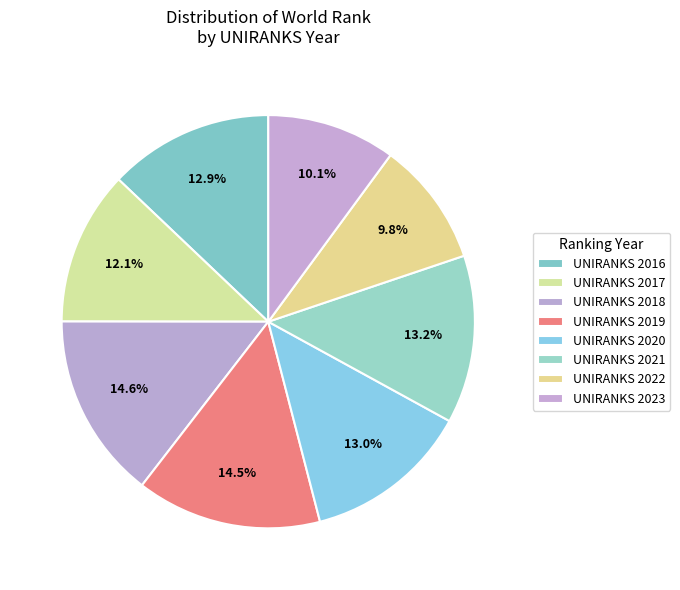

Count the number of slices in the pie.

8